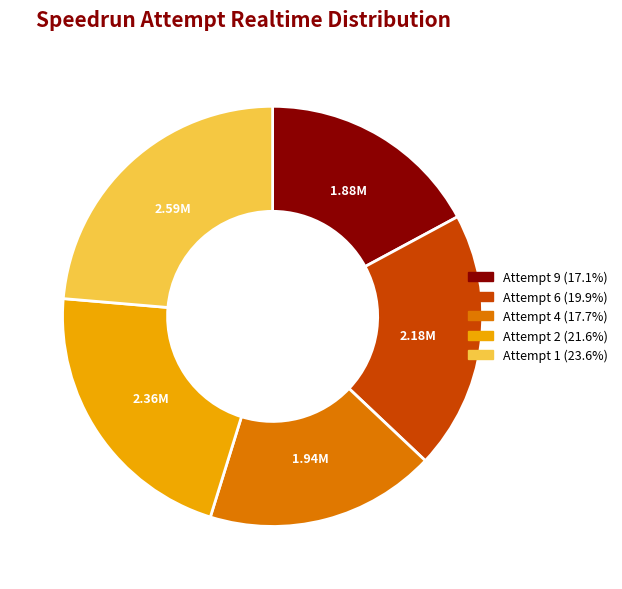

Which category has the smallest portion of the pie?

Attempt 9